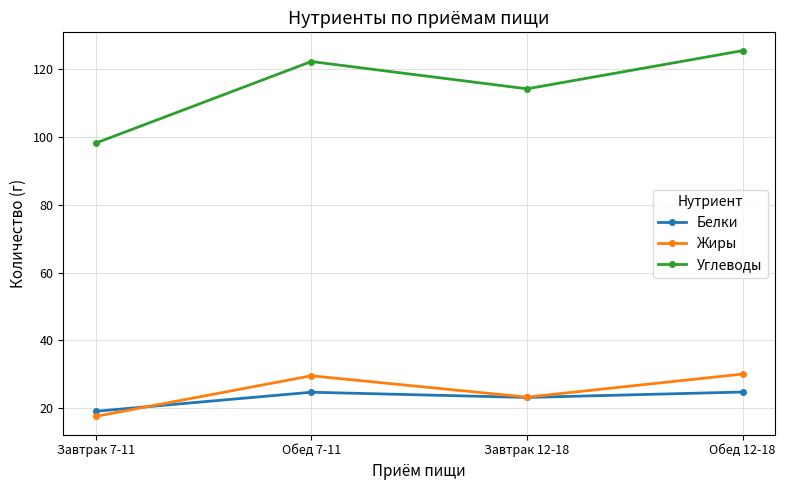

What are all the series names shown in the legend?

Белки, Жиры, Углеводы